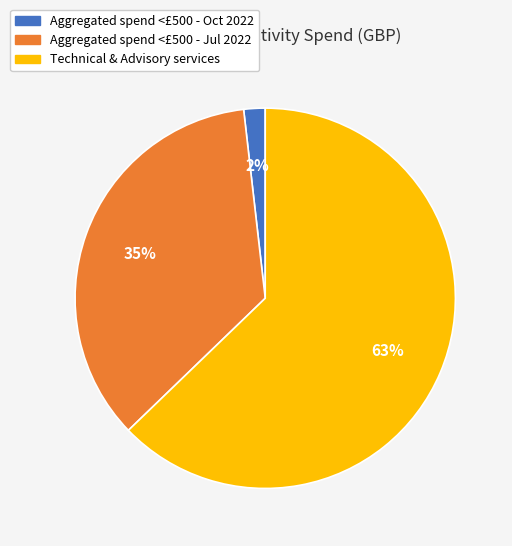

To the nearest percent, what percentage of the pie is Aggregated spend <£500 - Oct 2022?

2%